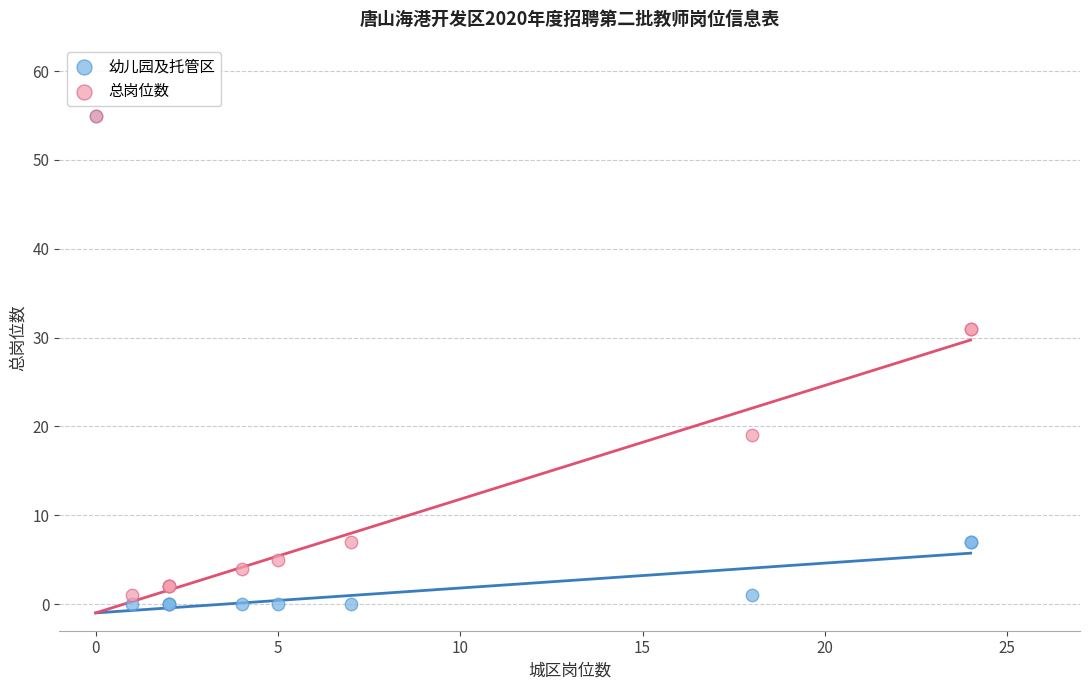

What are all the series names shown in the legend?

幼儿园及托管区, 总岗位数